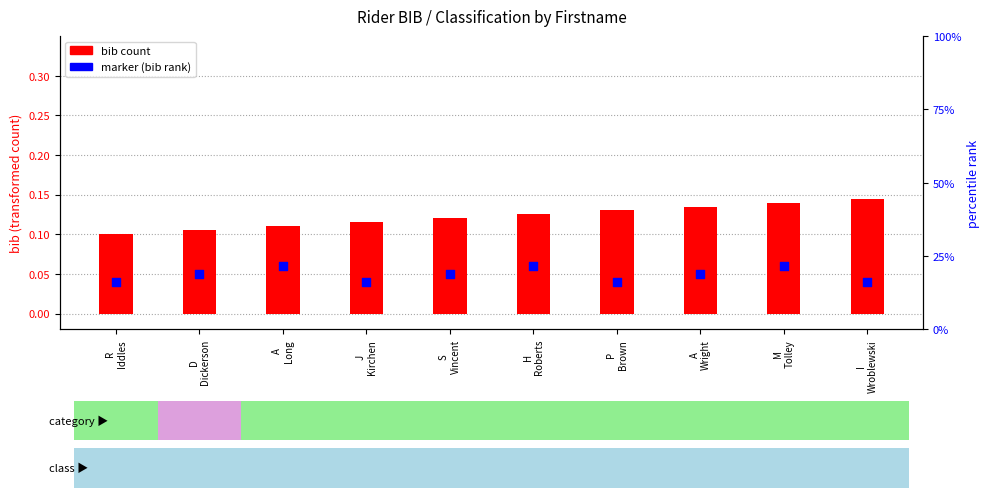

Between R
Iddles and H
Roberts, which is larger?

H
Roberts